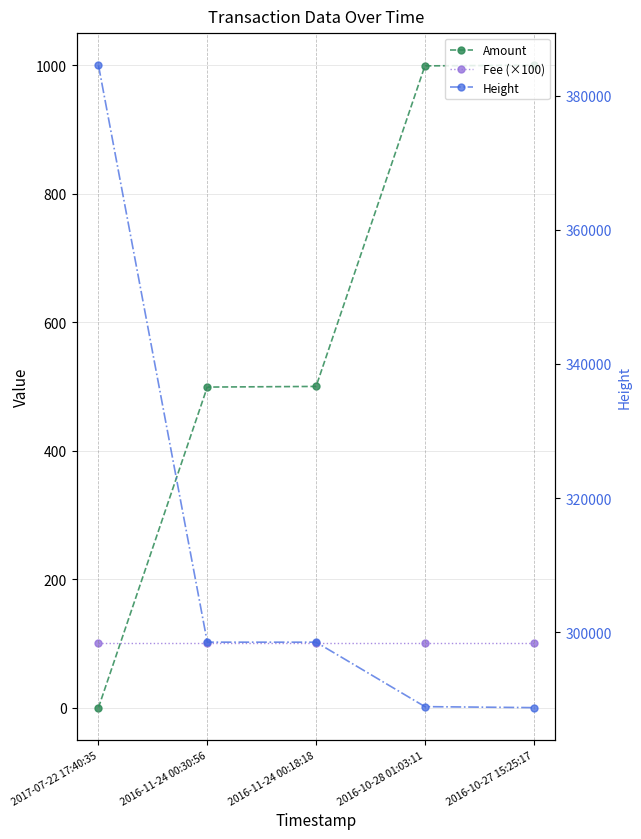

Reading left to right, transcribe all the data shown in this chart.

Amount: 2017-07-22 17:40:35=0	2016-11-24 00:30:56=499	2016-11-24 00:18:18=500	2016-10-28 01:03:11=999	2016-10-27 15:25:17=1000
Fee (×100): 2017-07-22 17:40:35=100	2016-11-24 00:30:56=100	2016-11-24 00:18:18=100	2016-10-28 01:03:11=100	2016-10-27 15:25:17=100
Height: 2017-07-22 17:40:35=384515	2016-11-24 00:30:56=298552	2016-11-24 00:18:18=298547	2016-10-28 01:03:11=288946	2016-10-27 15:25:17=288797